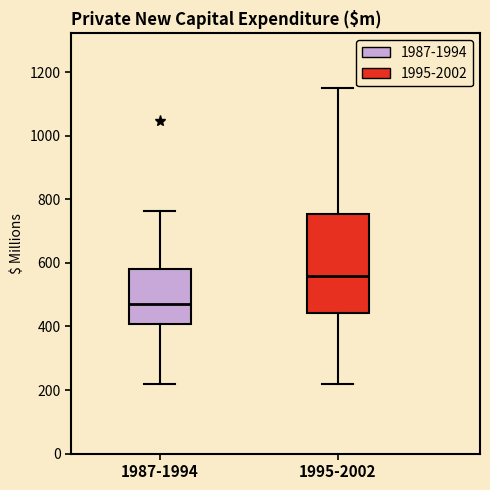

Reading left to right, read every box against the y-axis: the position of its median line, the range the box covers, and the ends of its whiskers. The values are not printed on the chart, so give them approximately, as read against the axis.

1987-1994: median 480, box 400 to 580, whiskers 220 to 760
1995-2002: median 560, box 440 to 760, whiskers 220 to 1160